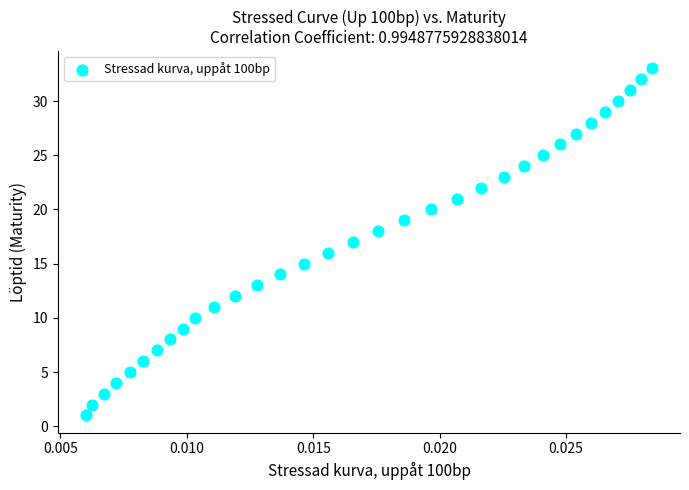

What is the range of Y values (max minus min)?

32